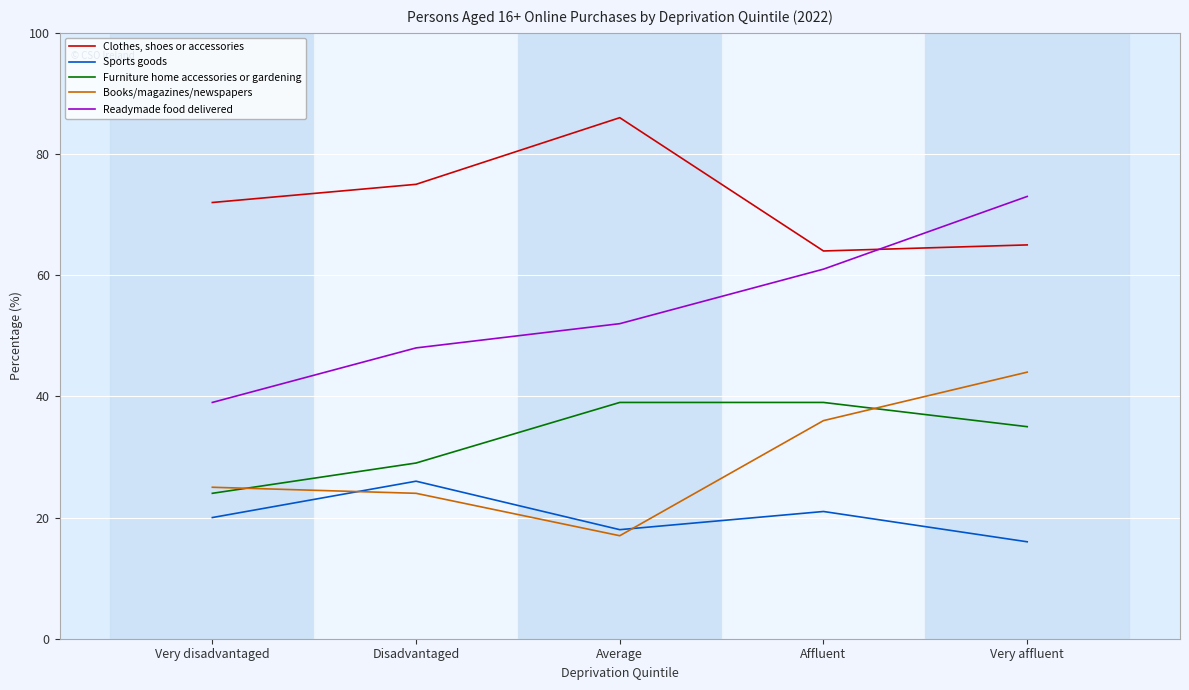

What is the minimum value for Furniture home accessories or gardening?

24